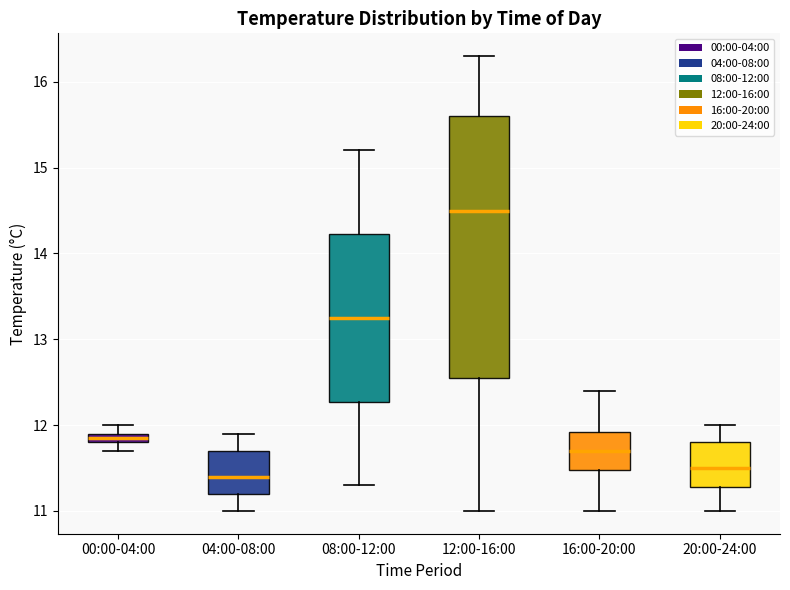

Which box is the tallest, from its lower edge to its upper edge?

12:00-16:00